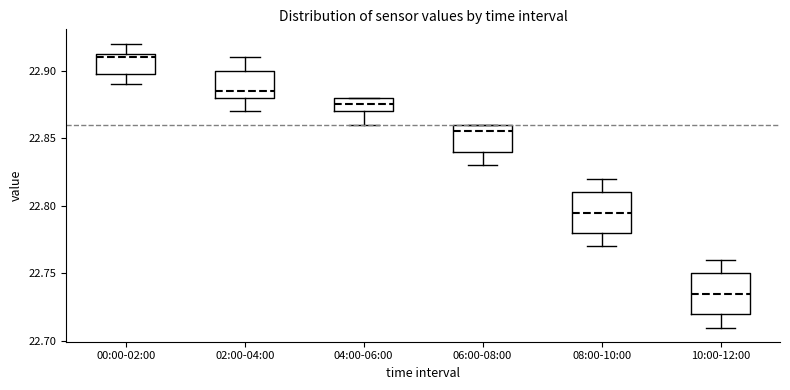

Reading left to right, read every box against the y-axis: the position of its median line, the range the box covers, and the ends of its whiskers. The values are not printed on the chart, so give them approximately, as read against the axis.

00:00-02:00: median 22.910, box 22.900 to 22.915, whiskers 22.890 to 22.920
02:00-04:00: median 22.885, box 22.880 to 22.900, whiskers 22.870 to 22.910
04:00-06:00: median 22.875, box 22.870 to 22.880, whiskers 22.860 to 22.880
06:00-08:00: median 22.855, box 22.840 to 22.860, whiskers 22.830 to 22.860
08:00-10:00: median 22.795, box 22.780 to 22.810, whiskers 22.770 to 22.820
10:00-12:00: median 22.735, box 22.720 to 22.750, whiskers 22.710 to 22.760